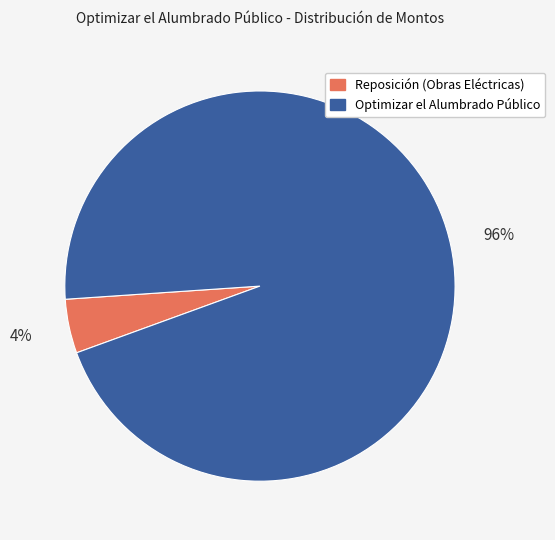

What percentage is the Optimizar el Alumbrado Público slice, to the nearest percent?

96%